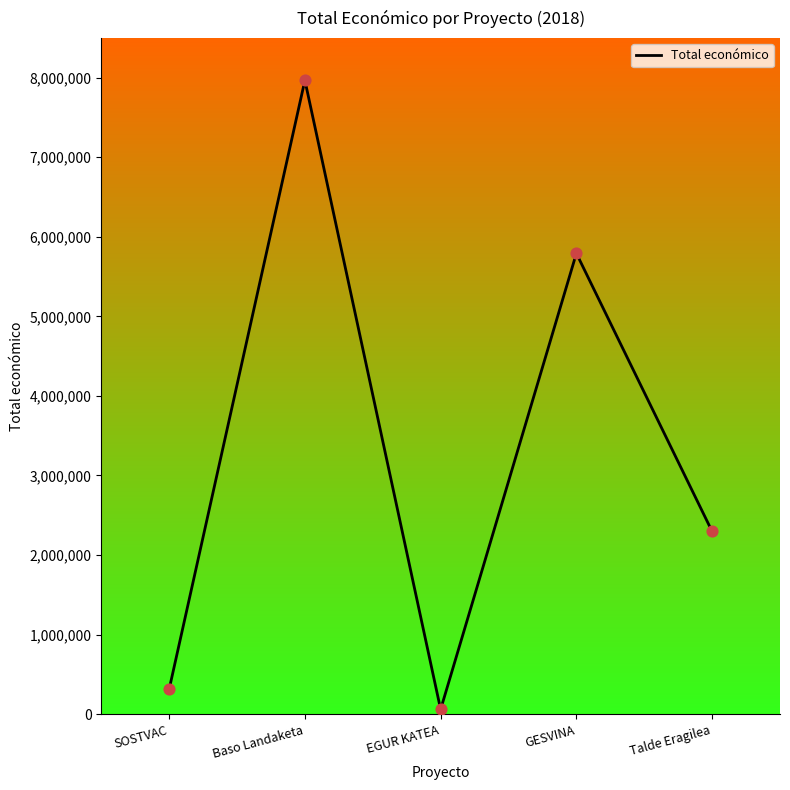

What is the change in value from SOSTVAC to Baso Landaketa?

+7655860